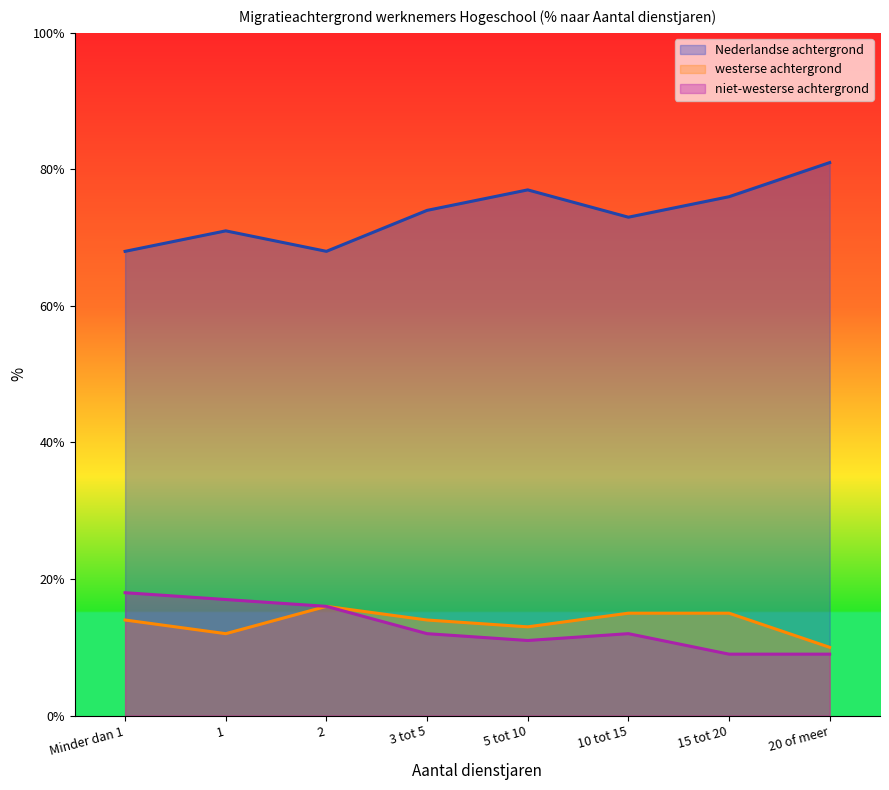

List the labels in order of westerse achtergrond value, smallest first.

20 of meer, 1, 5 tot 10, Minder dan 1, 3 tot 5, 10 tot 15, 15 tot 20, 2